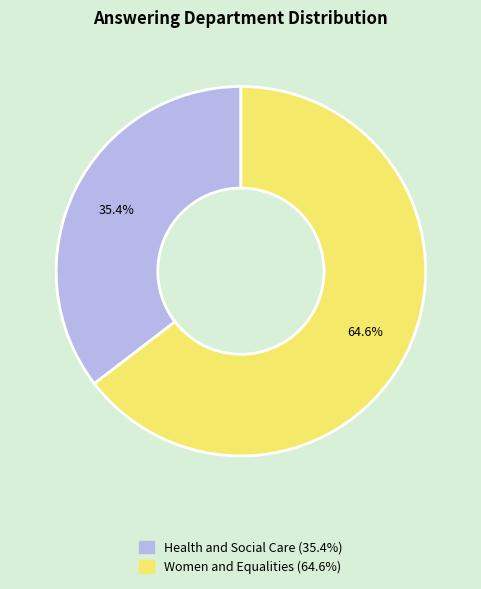

Which category has the smallest portion of the pie?

Health and Social Care